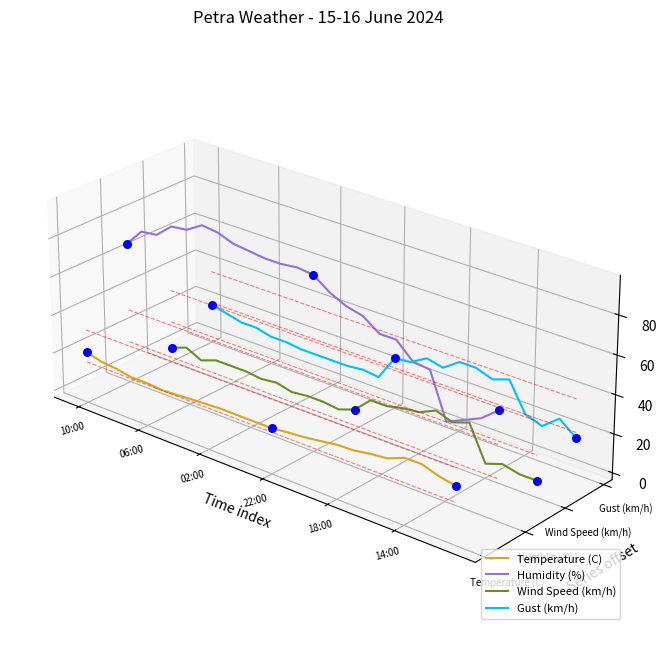

Which series has the largest total across all categories?

Humidity (%)